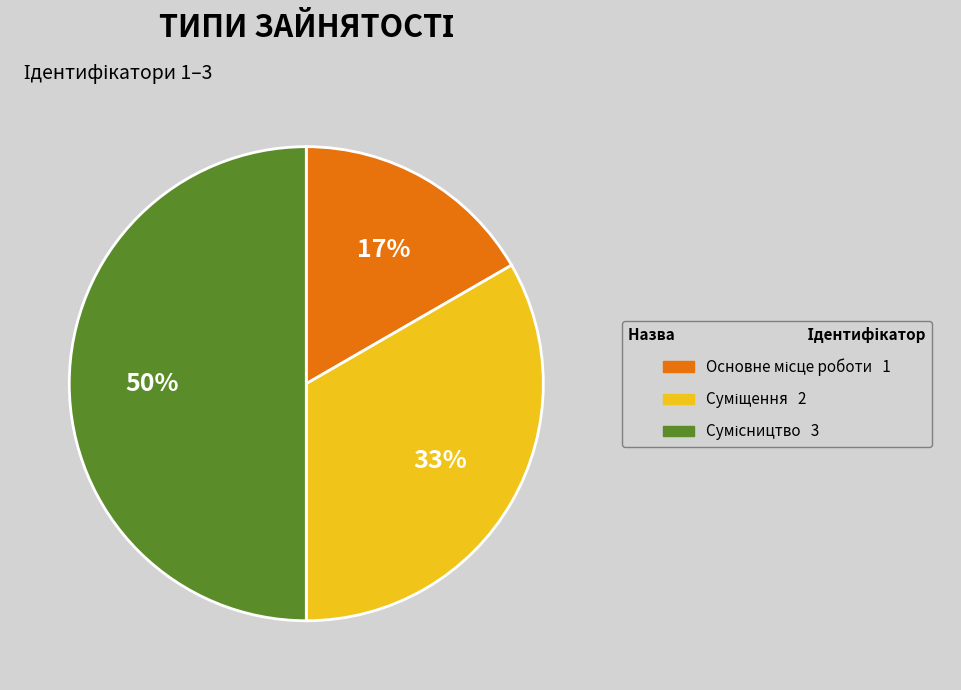

To the nearest percent, what is the average slice percentage?

33%